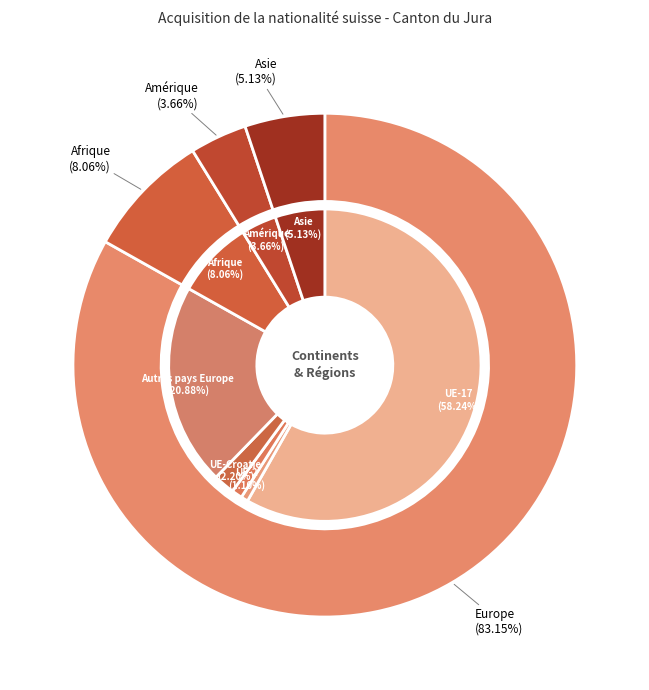

The Europe slice represents 76% of the pie. True or false?

False